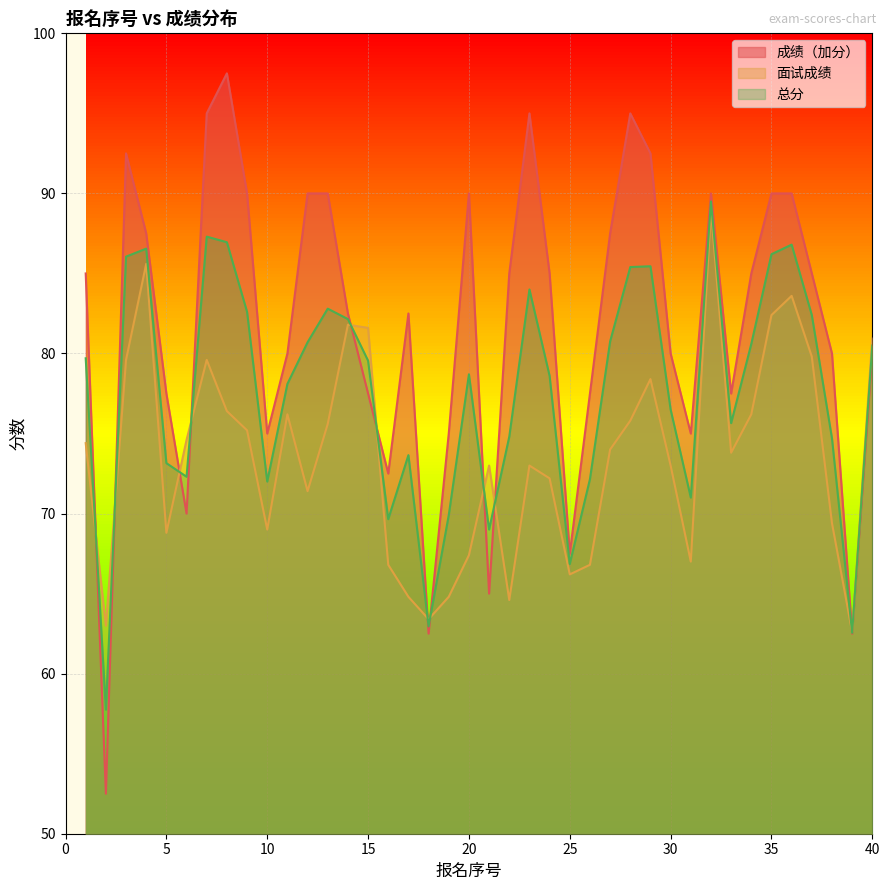

Which series ends up on top after the final intersection of 成绩（加分） and 面试成绩?

面试成绩